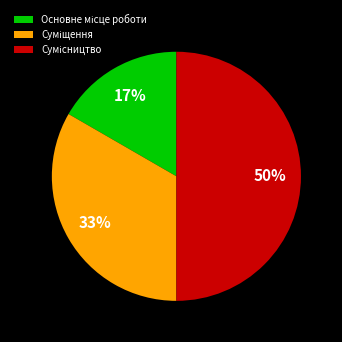

To the nearest percent, what is the average slice percentage?

33%